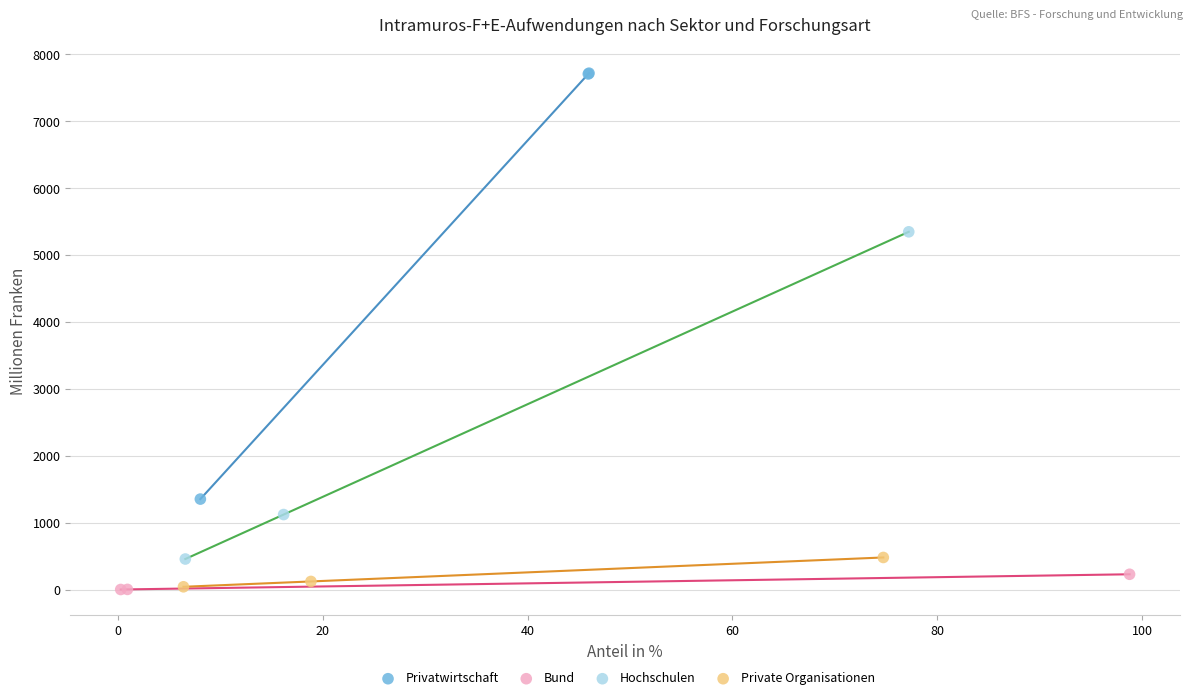

Which series reaches the maximum Y coordinate?

Privatwirtschaft